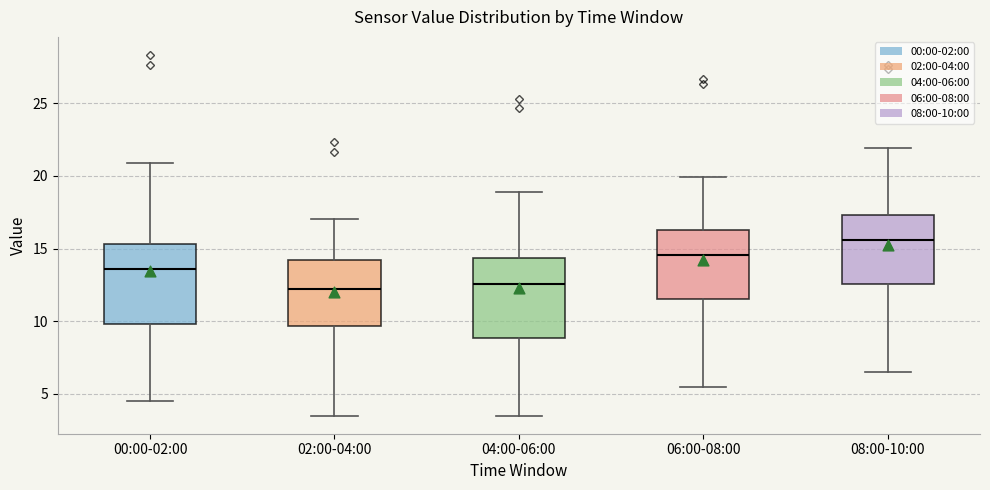

Reading left to right, transcribe this box plot: for each box, give where its median line is, the range the box spans, and where its two whiskers end, as read against the y-axis. The values are not printed on the chart, so give them approximately, as read against the axis.

00:00-02:00: median 13.5, box 10.0 to 15.5, whiskers 4.5 to 21.0
02:00-04:00: median 12.0, box 9.5 to 14.0, whiskers 3.5 to 17.0
04:00-06:00: median 12.5, box 9.0 to 14.5, whiskers 3.5 to 19.0
06:00-08:00: median 14.5, box 11.5 to 16.5, whiskers 5.5 to 20.0
08:00-10:00: median 15.5, box 12.5 to 17.5, whiskers 6.5 to 22.0